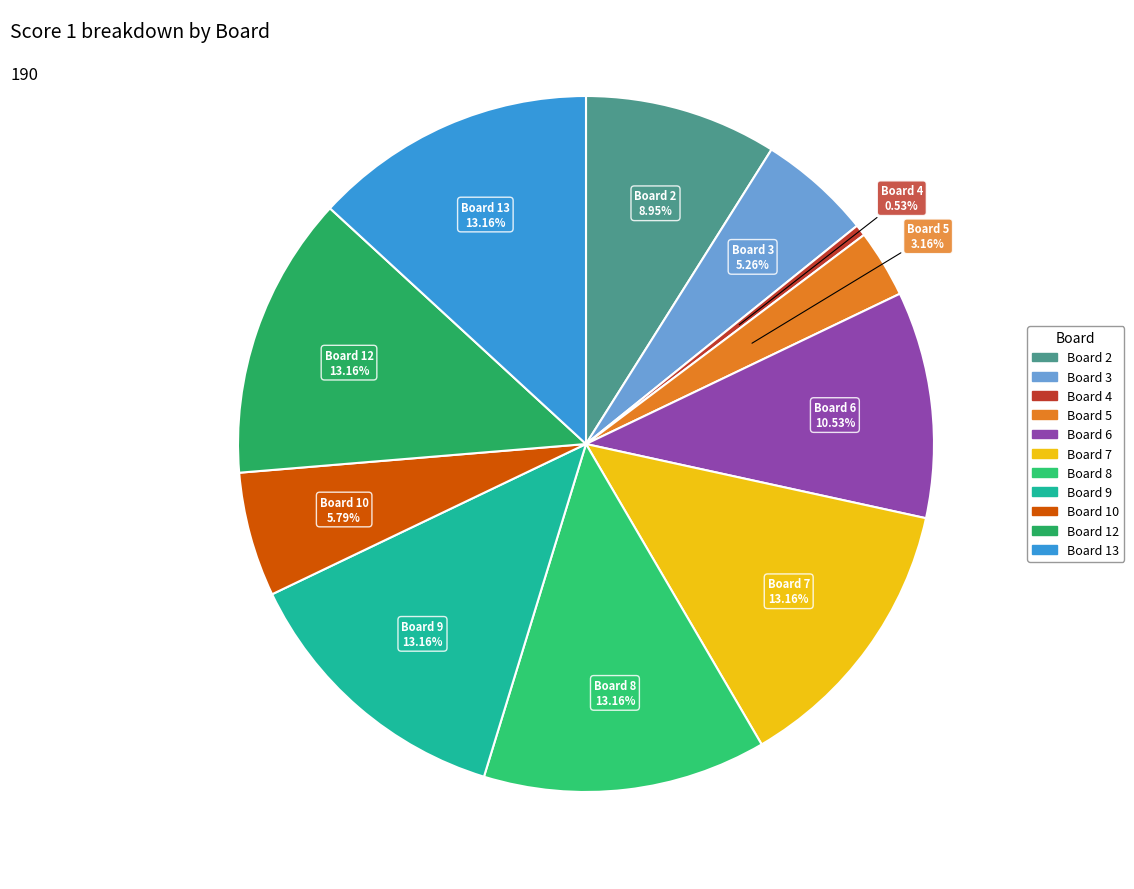

To the nearest percent, what is the difference between the largest and smallest slice percentages?

13%